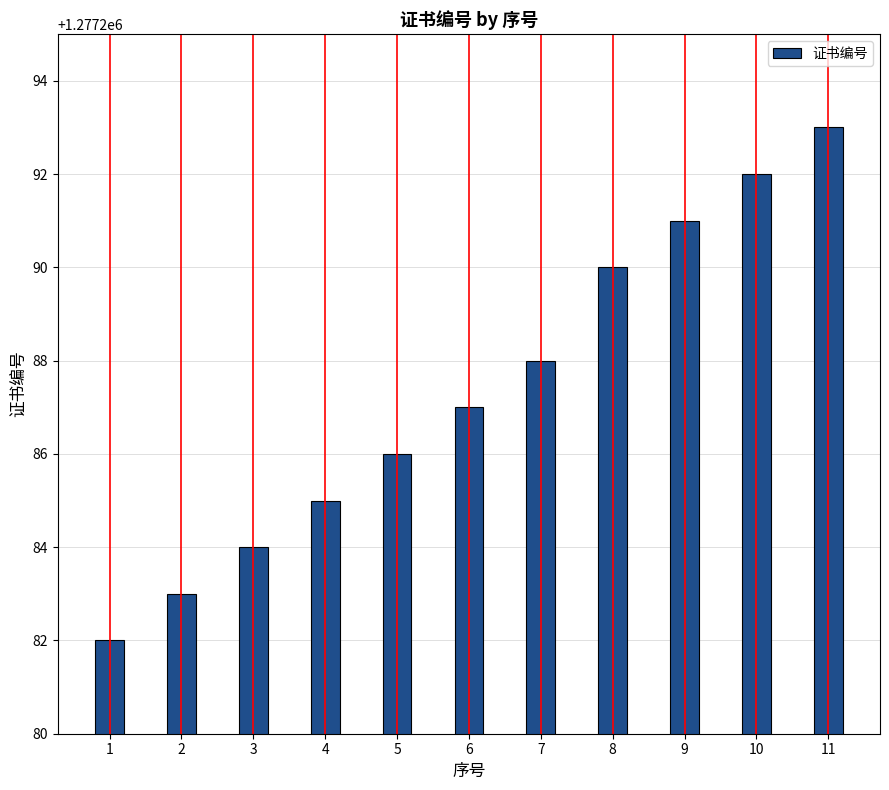

How many data points are less than 1277287?

5